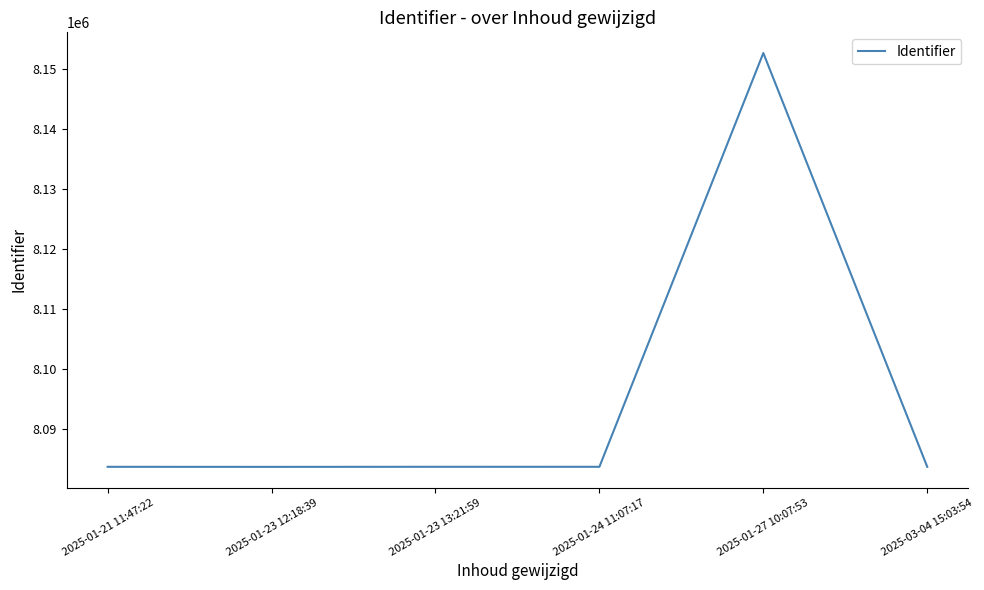

The value at 2025-01-27 10:07:53 is 12553782. True or false?

False